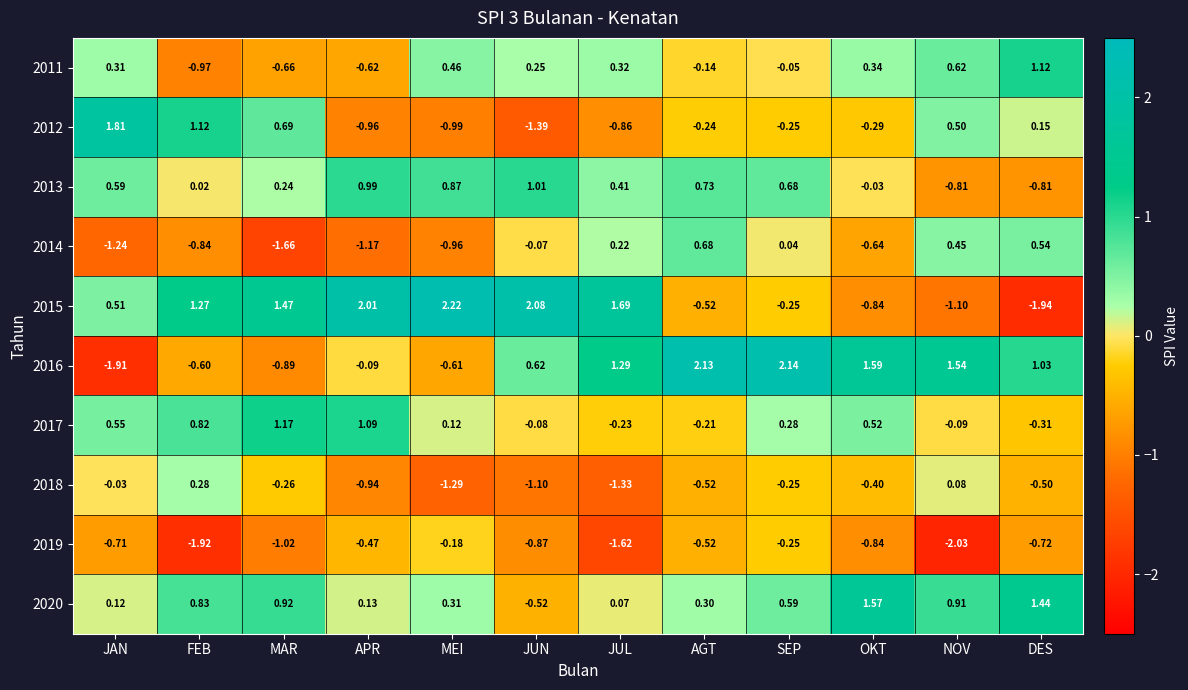

Count the number of categories in the chart.

12